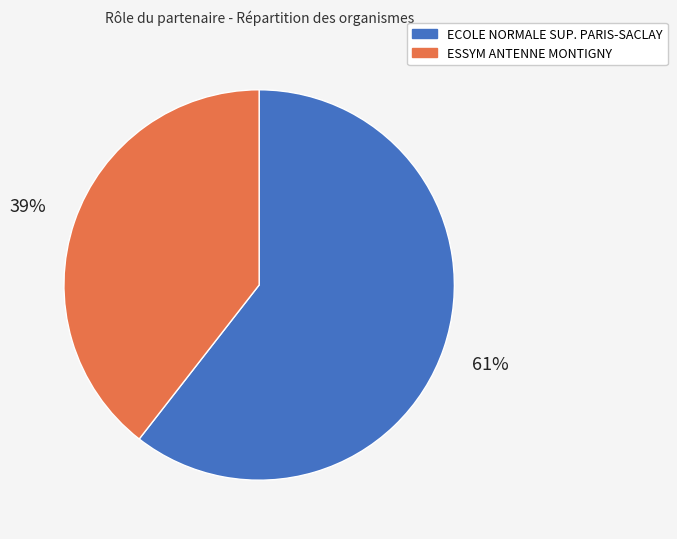

Does any single category account for the majority?

Yes